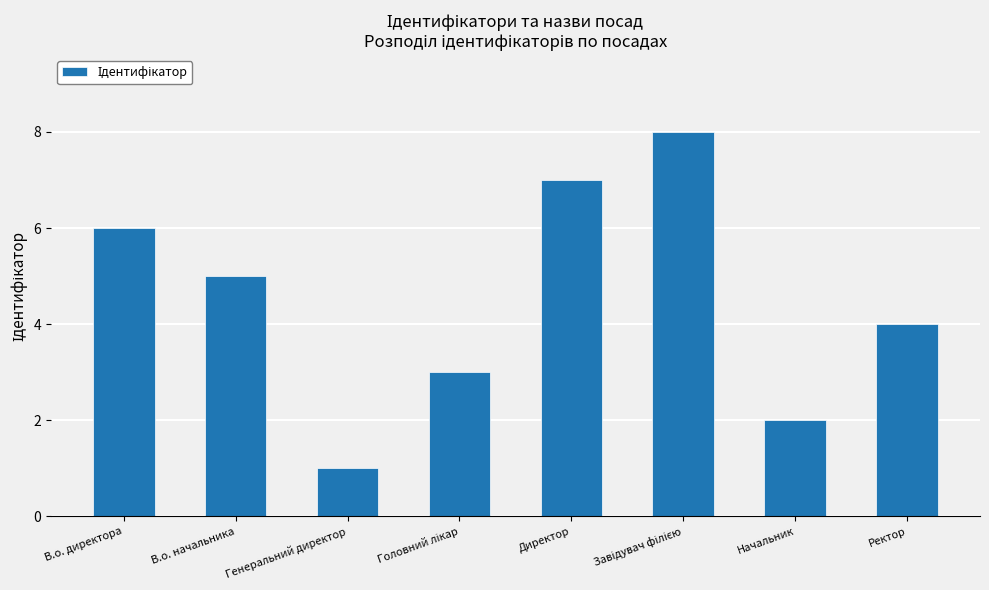

Read the value at В.о. директора.

6